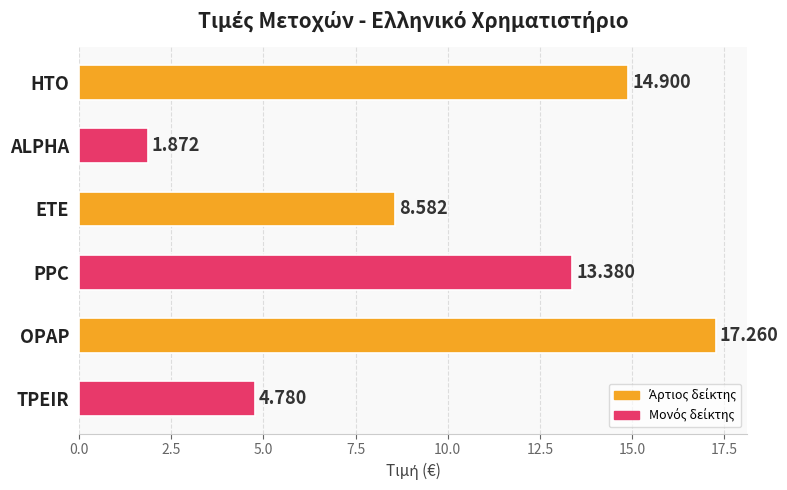

What is the sum of all values?

60.8